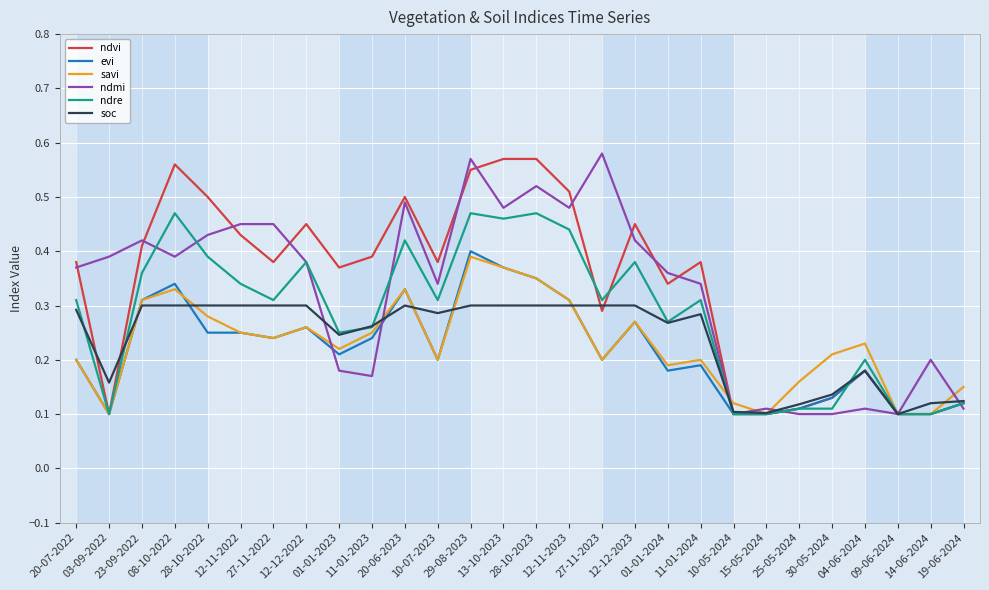

True or false: soc has a value of 0.1 at 10-05-2024.

True